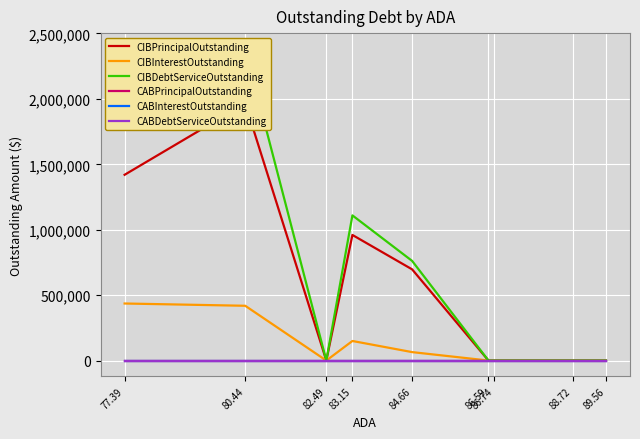

Reading left to right, list all the values displayed in this chart.

CIBPrincipalOutstanding: 89.56=0.0	88.72=0.0	86.74=0.0	86.59=0.0	84.66=697000.0	83.15=960000.0	82.49=0.0	80.44=1965000.0	77.39=1420000.0
CIBInterestOutstanding: 89.56=0.0	88.72=0.0	86.74=0.0	86.59=0.0	84.66=64537.2	83.15=149625.0	82.49=0.0	80.44=418700.0	77.39=436108.3
CIBDebtServiceOutstanding: 89.56=0.0	88.72=0.0	86.74=0.0	86.59=0.0	84.66=761537.2	83.15=1109625.0	82.49=0.0	80.44=2383700.0	77.39=1856108.3
CABPrincipalOutstanding: 89.56=0.0	88.72=0.0	86.74=0.0	86.59=0.0	84.66=0.0	83.15=0.0	82.49=0.0	80.44=0.0	77.39=0.0
CABInterestOutstanding: 89.56=0.0	88.72=0.0	86.74=0.0	86.59=0.0	84.66=0.0	83.15=0.0	82.49=0.0	80.44=0.0	77.39=0.0
CABDebtServiceOutstanding: 89.56=0.0	88.72=0.0	86.74=0.0	86.59=0.0	84.66=0.0	83.15=0.0	82.49=0.0	80.44=0.0	77.39=0.0